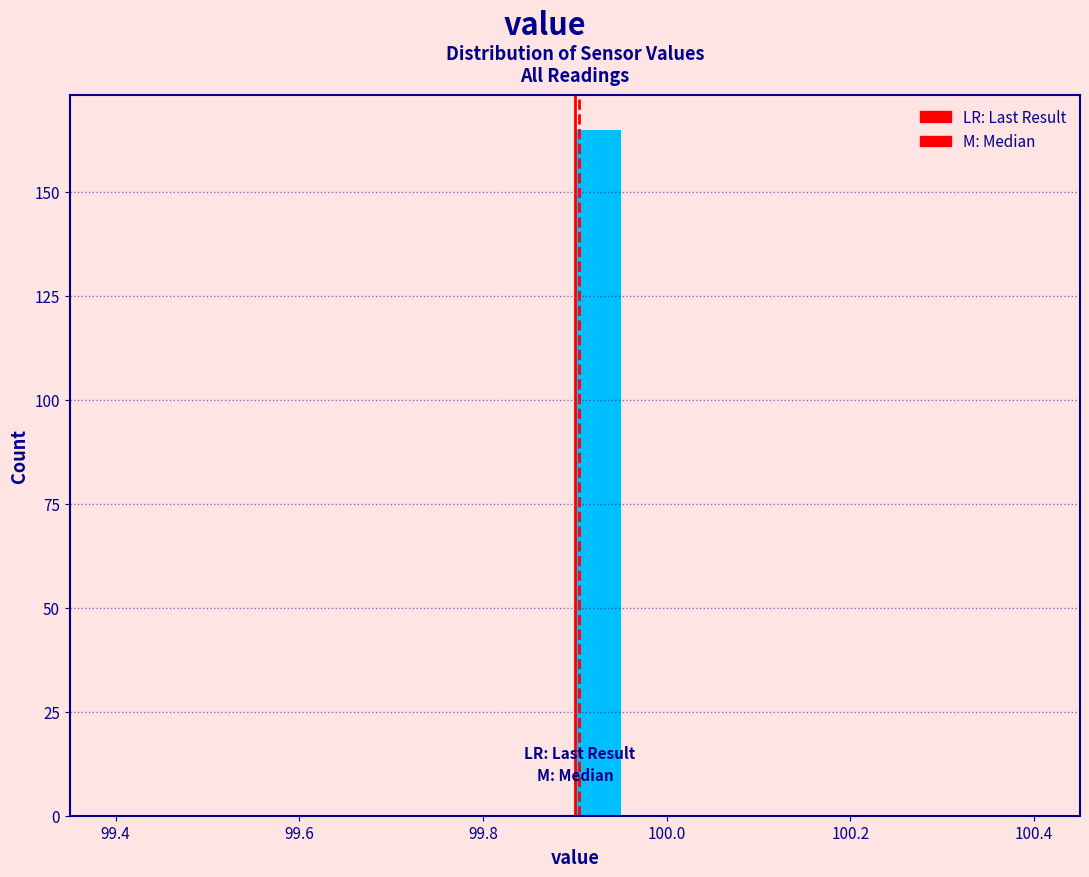

Around what value on the x-axis is the tallest bar? Give the approximate position of its centre, as read against the axis.

99.92